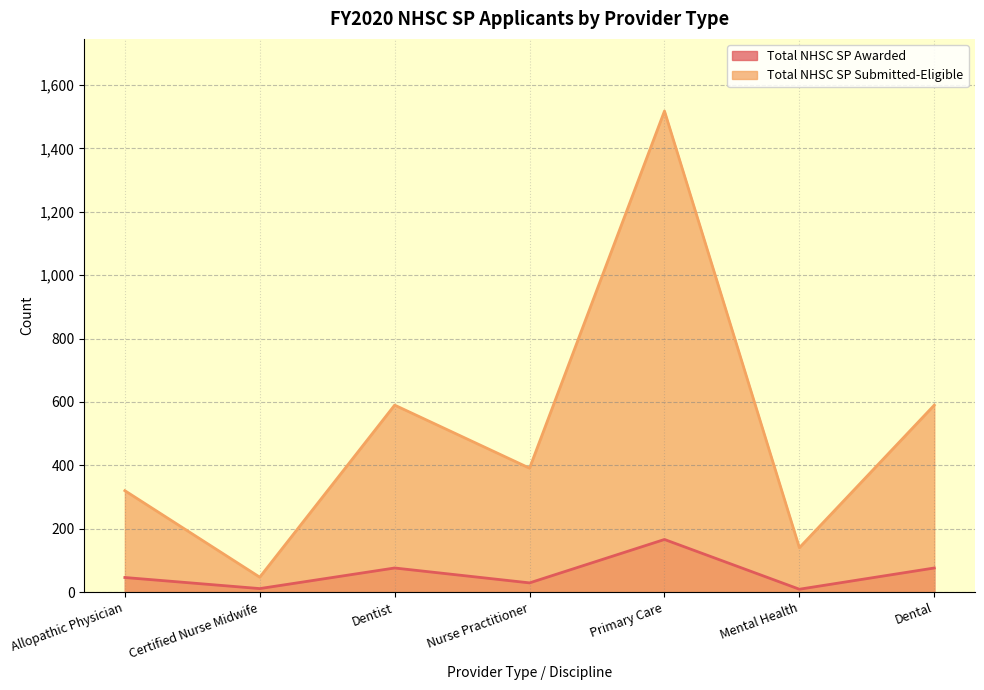

True or false: Total NHSC SP Awarded and Total NHSC SP Submitted-Eligible cross at least once.

False